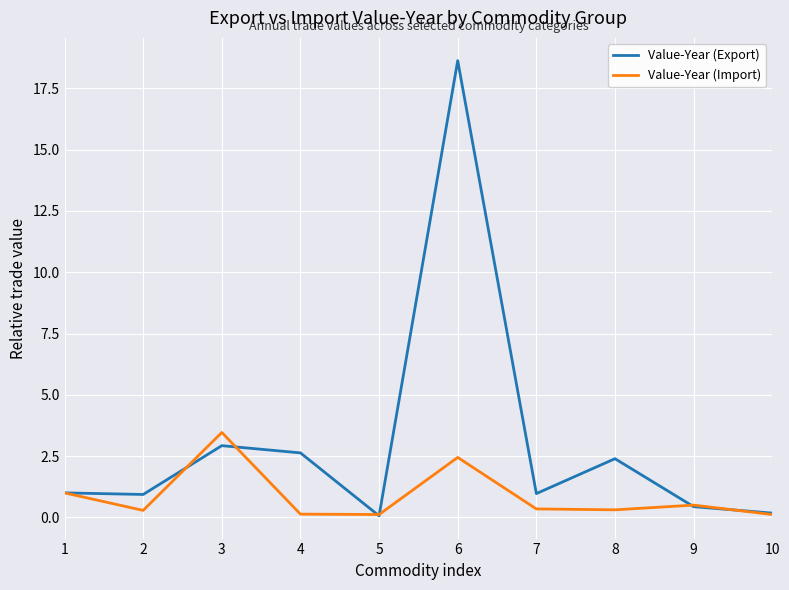

At which category is the sum across all series the highest?

6